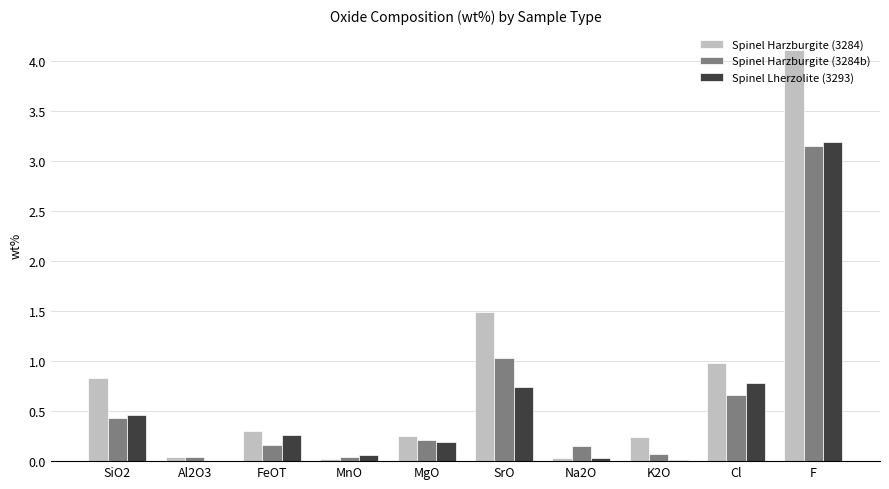

How many groups of bars are there?

10